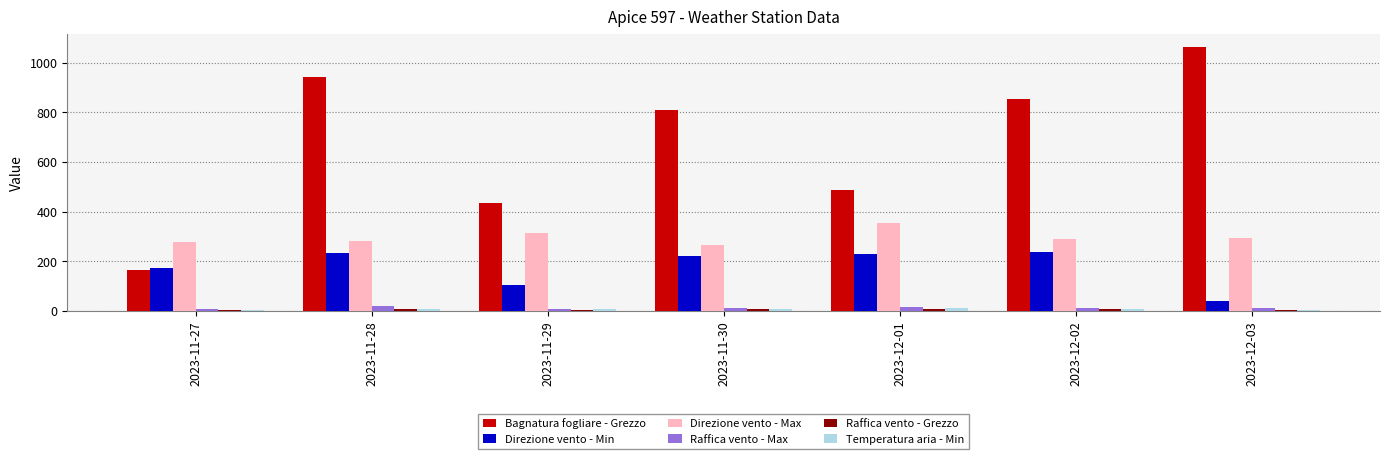

What is the sum of all Direzione vento - Max values?

2077.0